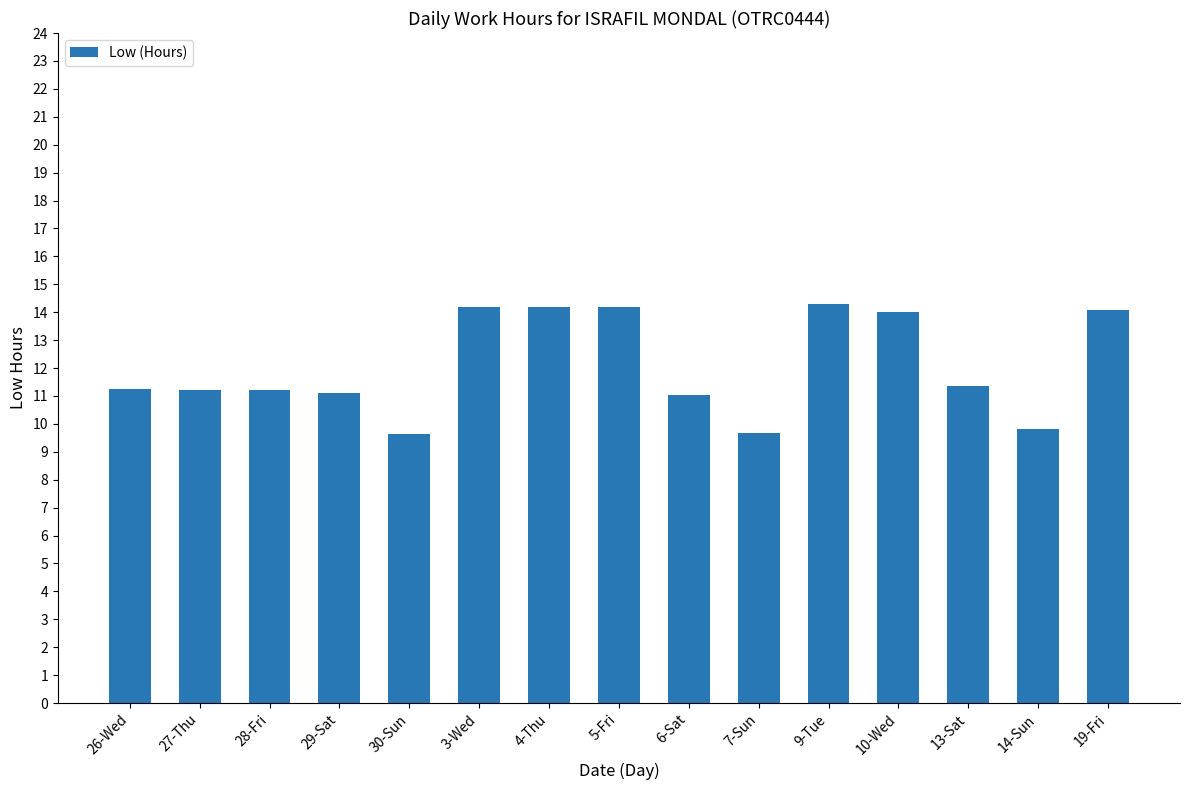

What is the maximum value shown in the chart?

14.3